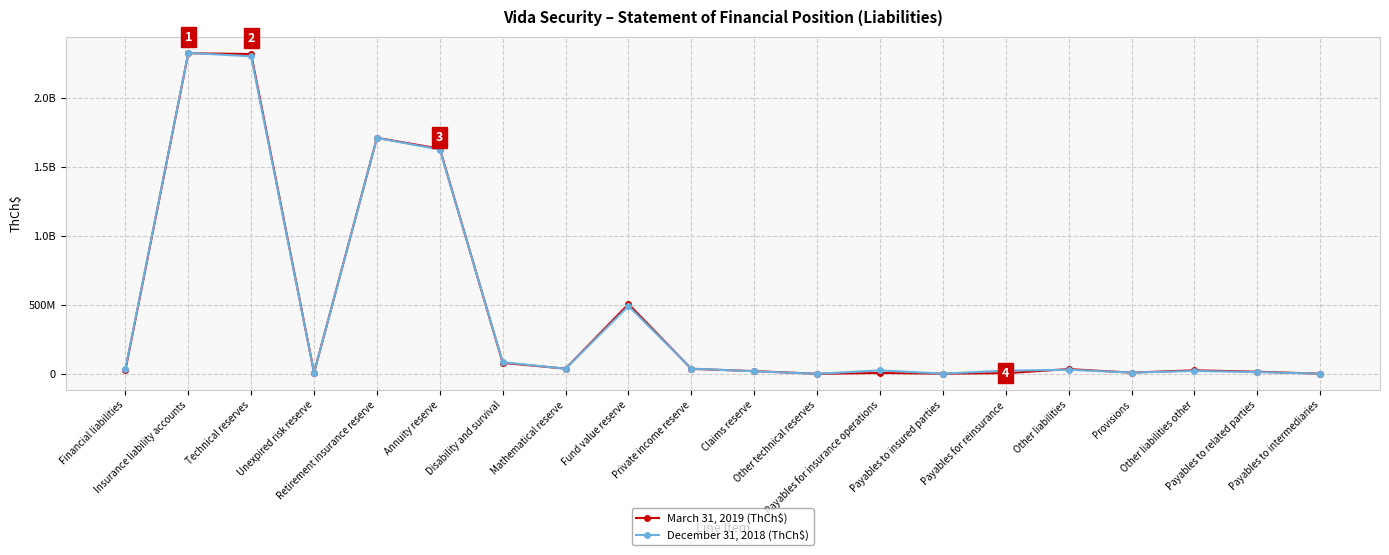

What is the minimum value shown in the chart?

304382